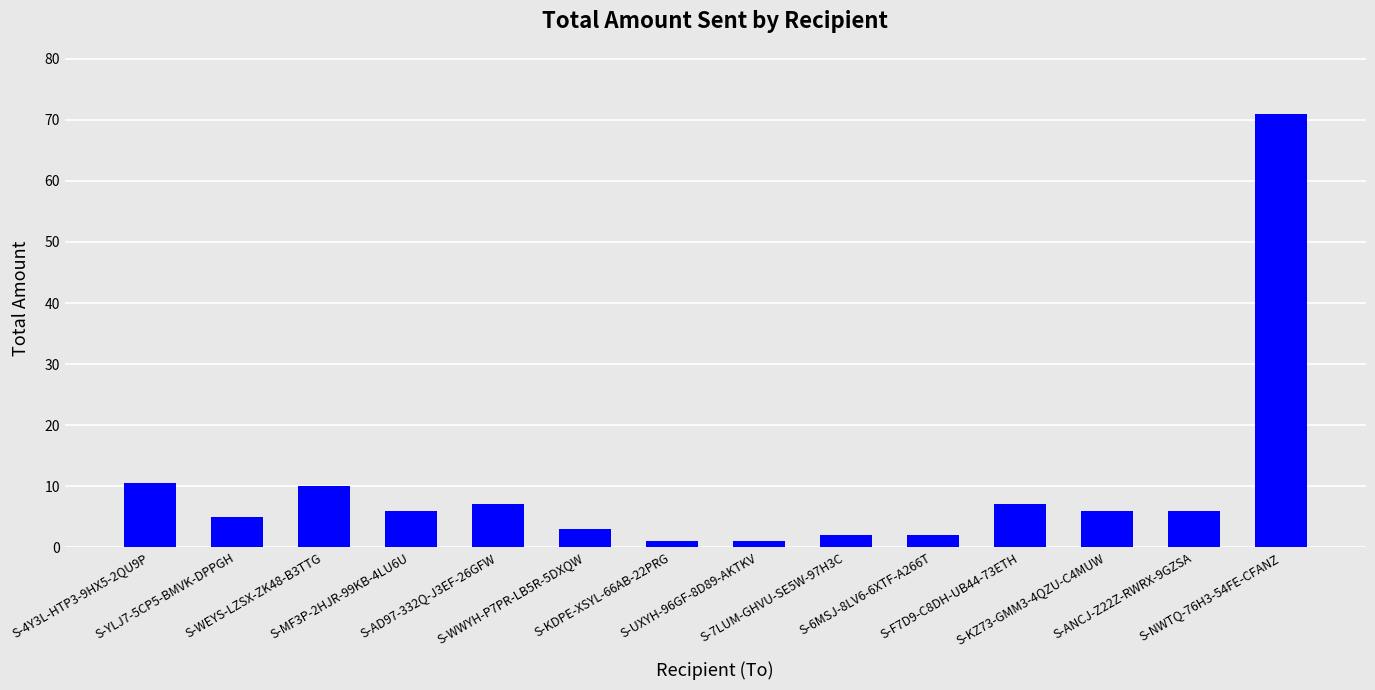

At which category does the chart reach its peak across all series?

S-NWTQ-76H3-54FE-CFANZ